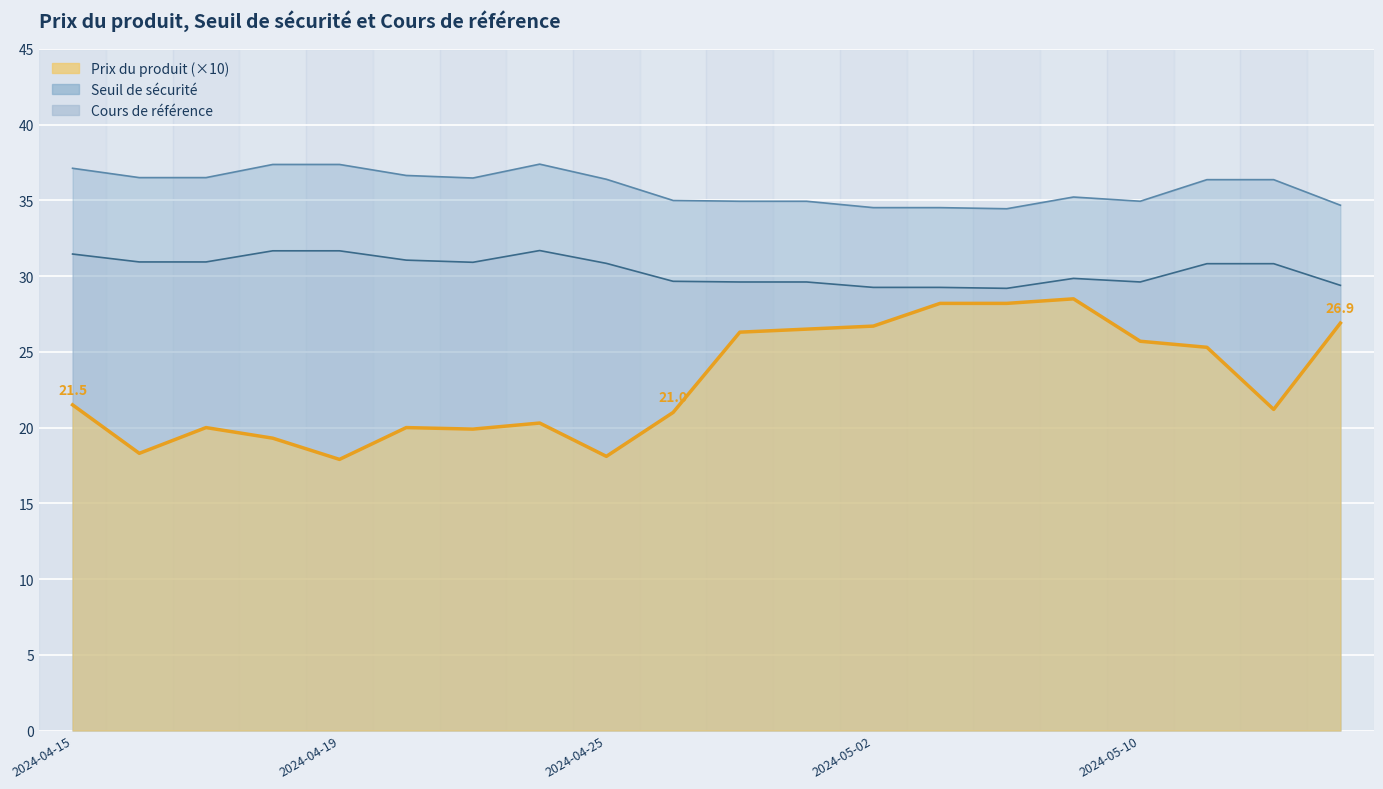

What is the approximate value of Cours de référence at 2024-04-18?

31.7